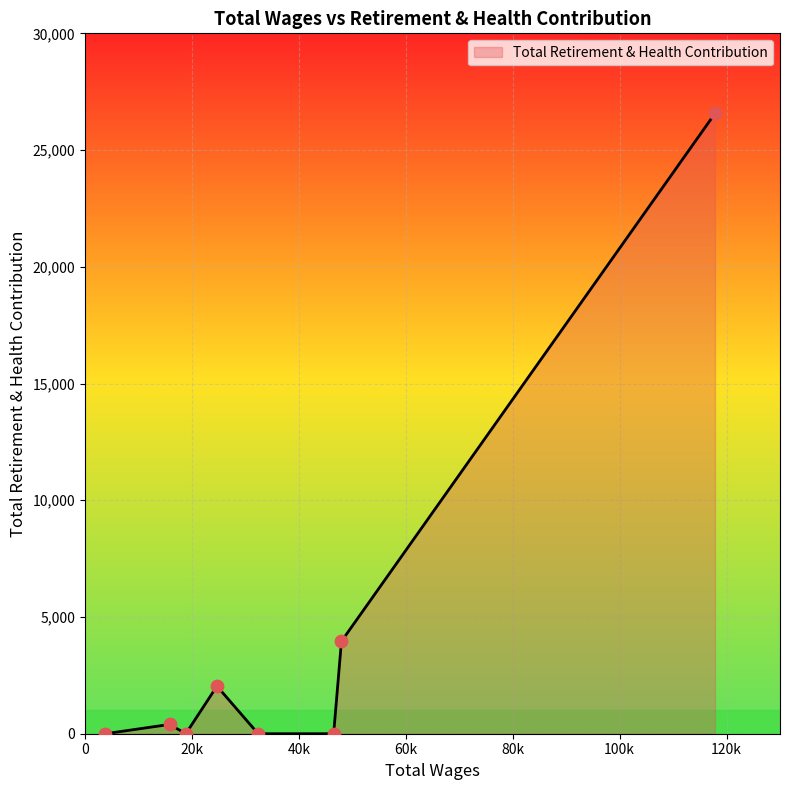

What is the maximum value shown in the chart?

26567